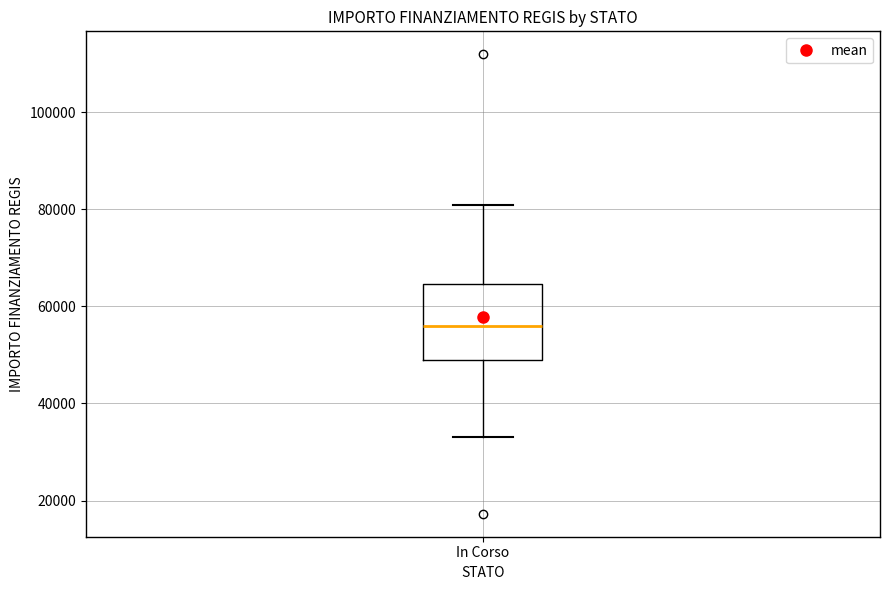

Transcribe this box plot: give where the median line is, the range the box spans, and where the two whiskers end, as read against the y-axis. The values are not printed on the chart, so give them approximately, as read against the axis.

median 56000, box 50000 to 64000, whiskers 32000 to 80000